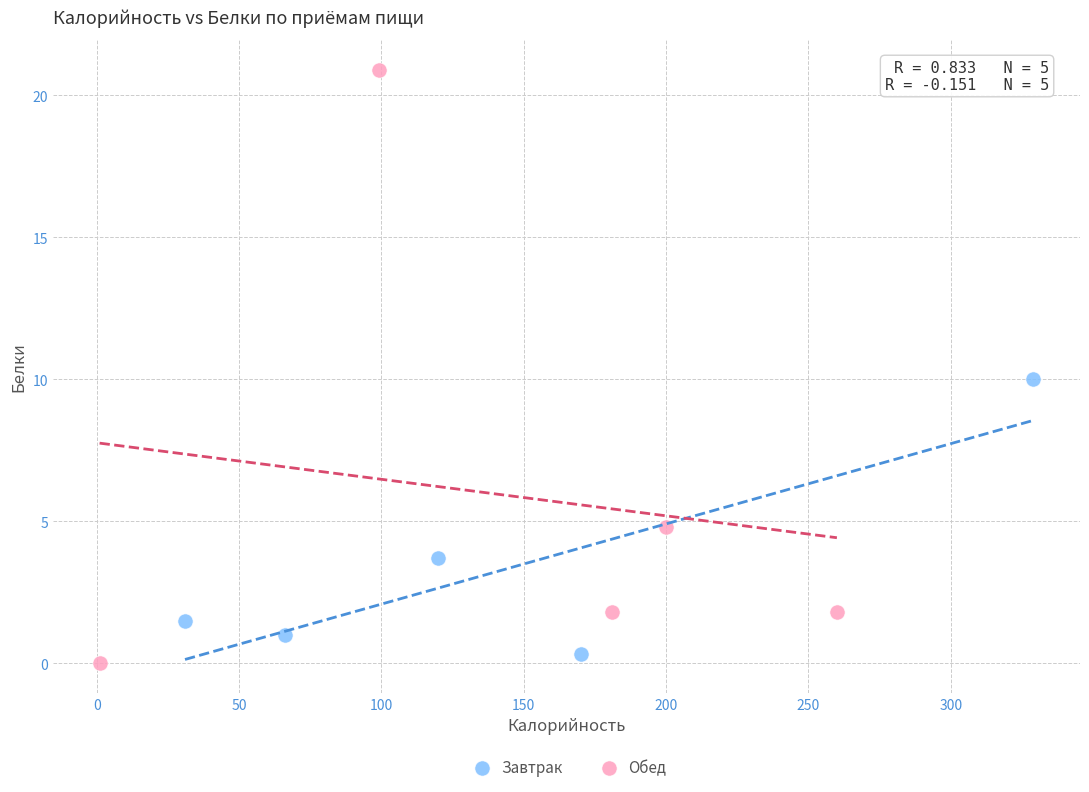

Which series has the largest Y range (max minus min)?

Обед